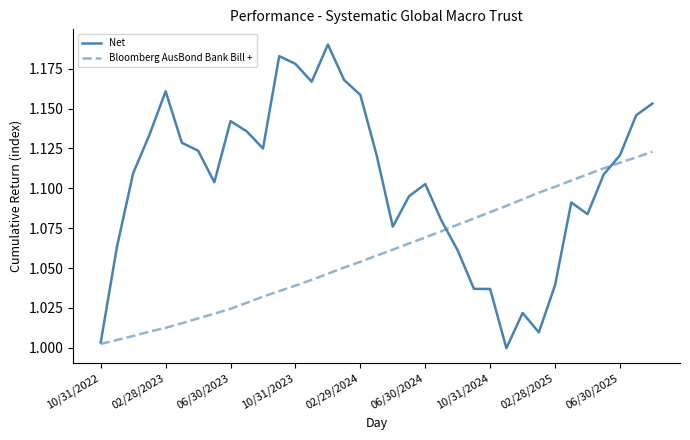

Which series ends up on top after the final intersection of Bloomberg AusBond Bank Bill + and Net?

Net